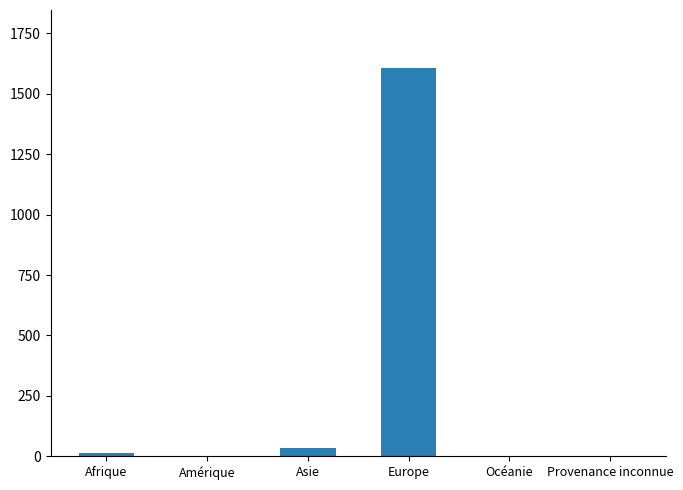

Are the bars horizontal?

No